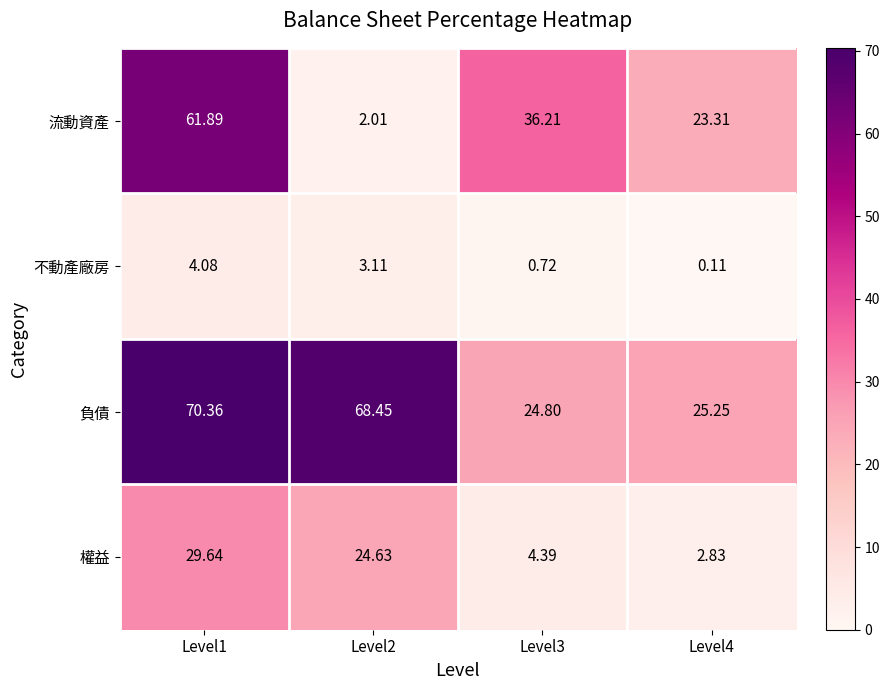

What is the total value across all series at Level1?

166.0